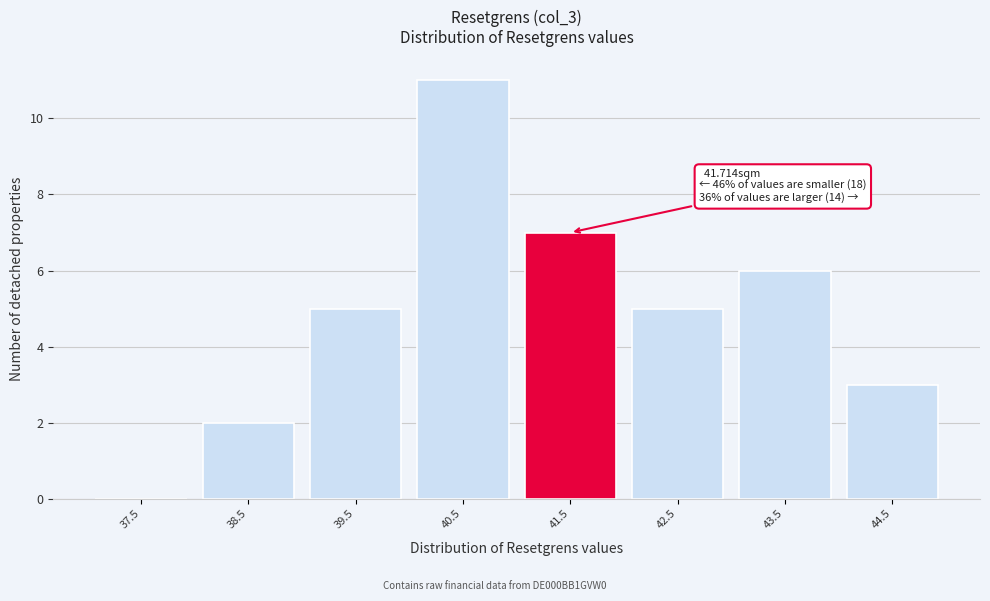

Reading left to right, list all the values displayed in this chart.

37.5=0	38.5=2	39.5=5	40.5=11	41.5=7	42.5=5	43.5=6	44.5=3